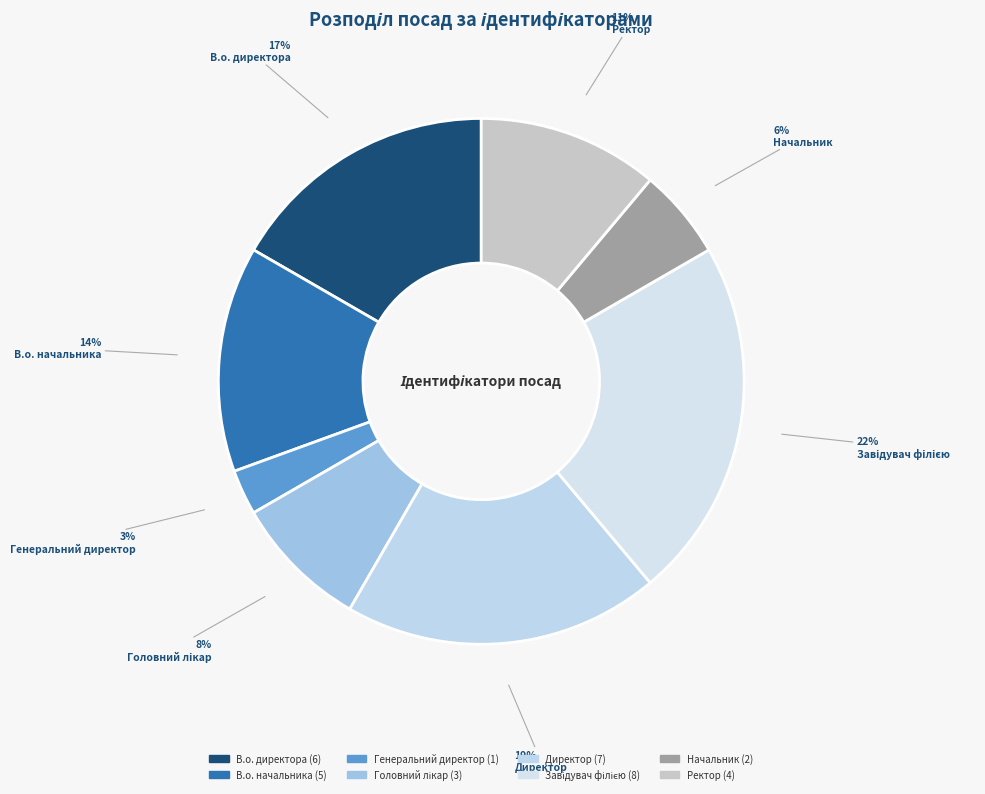

To the nearest percent, what portion does В.о. директора represent?

17%